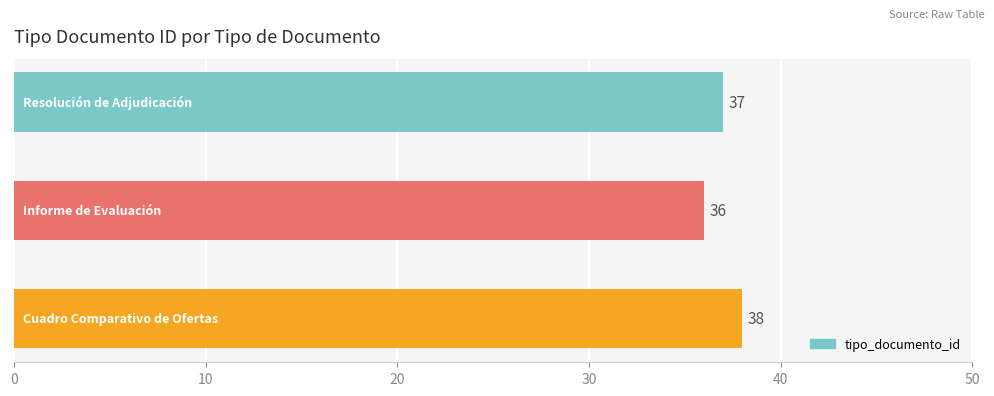

What is the maximum value shown in the chart?

38